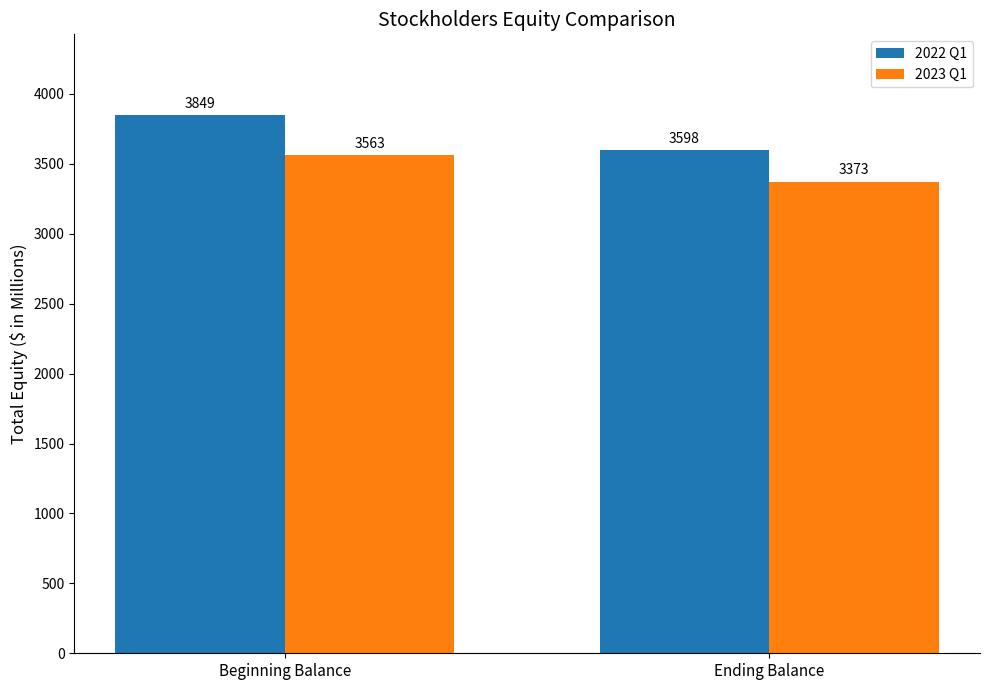

What is the difference between the maximum and minimum values in the 2023 Q1 series?

190